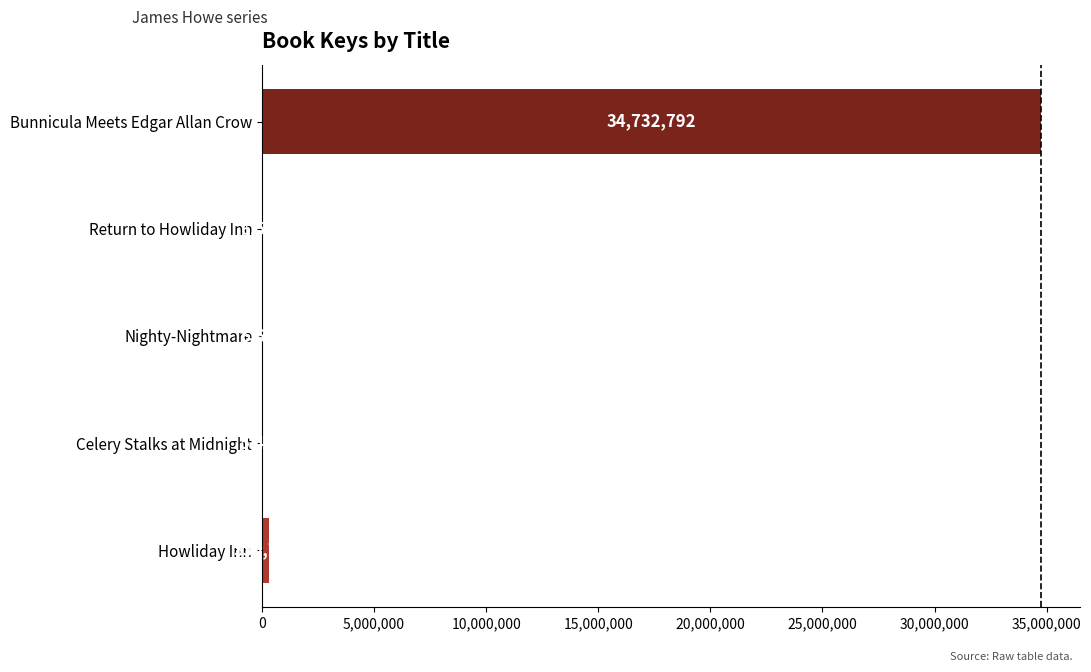

Count the number of data series in this chart.

1